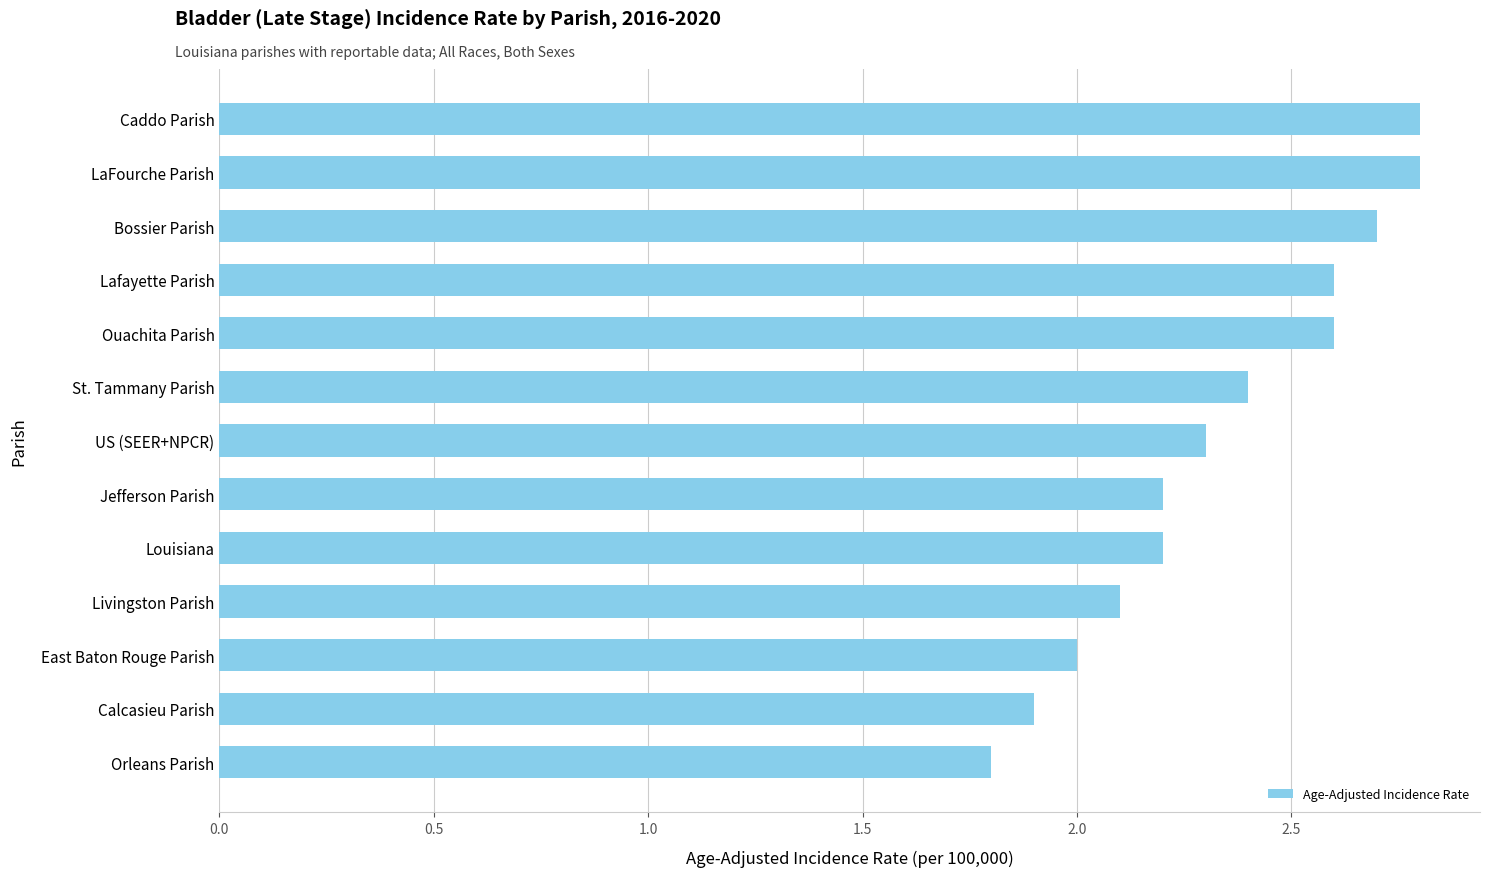

How many series are shown in this chart?

1